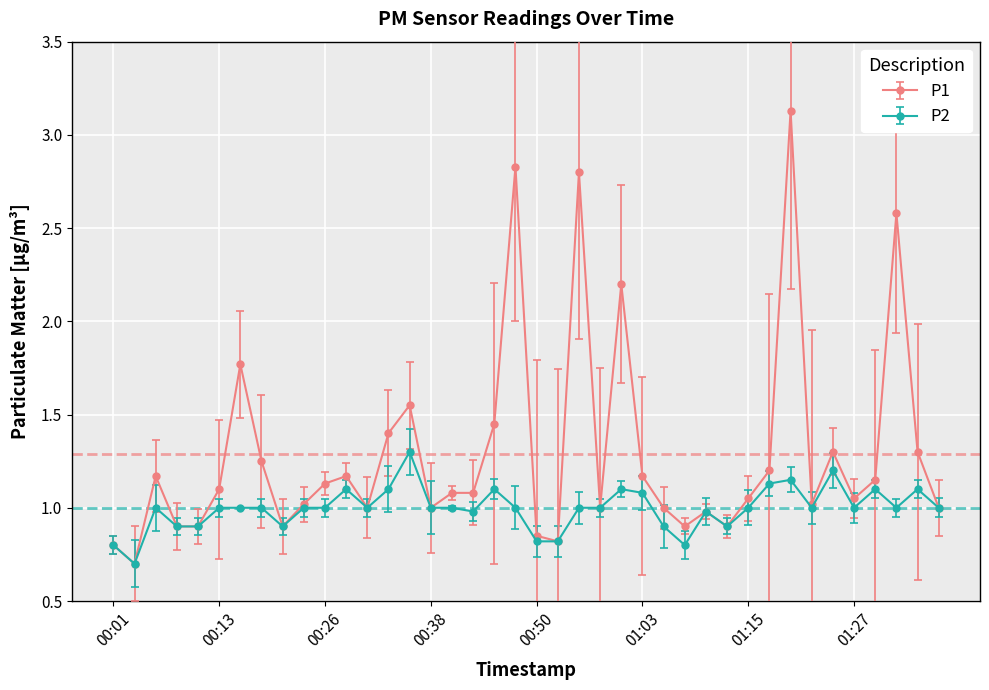

What is the average value of the P1 series?

1.3